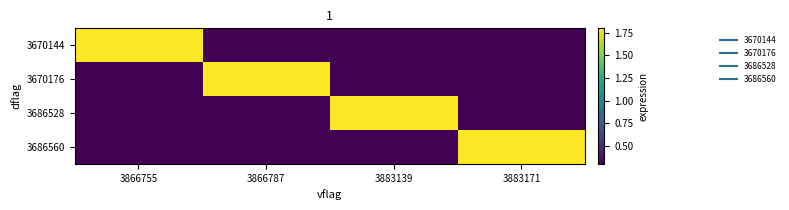

What is the difference between the highest and lowest values at 3866787?

1.5